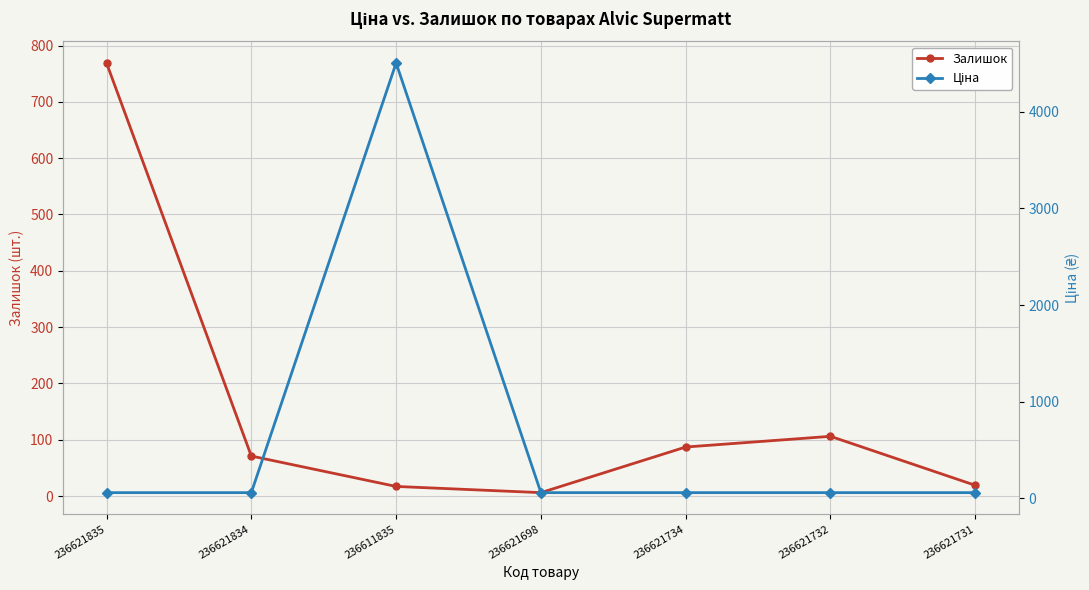

What are all the series names shown in the legend?

Залишок, Ціна